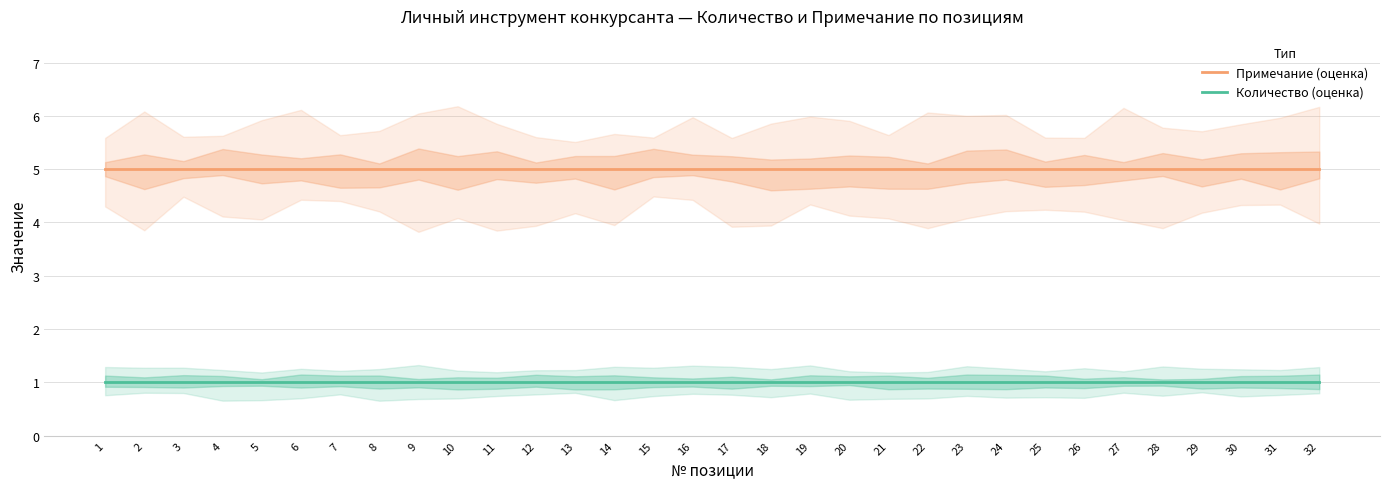

Which has a higher value, 28 or 14?

28